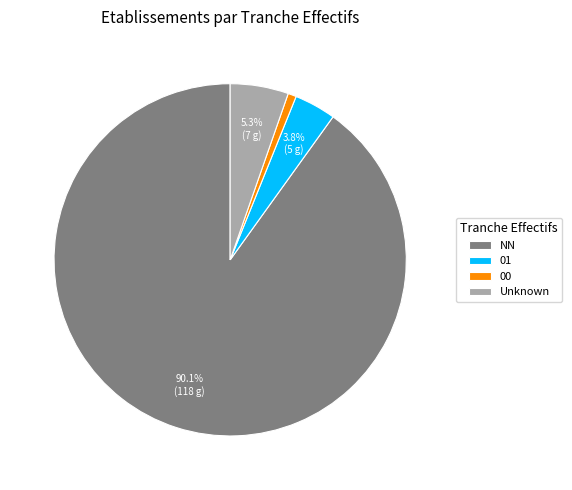

Is the sum of 01 and Unknown greater than half?

No